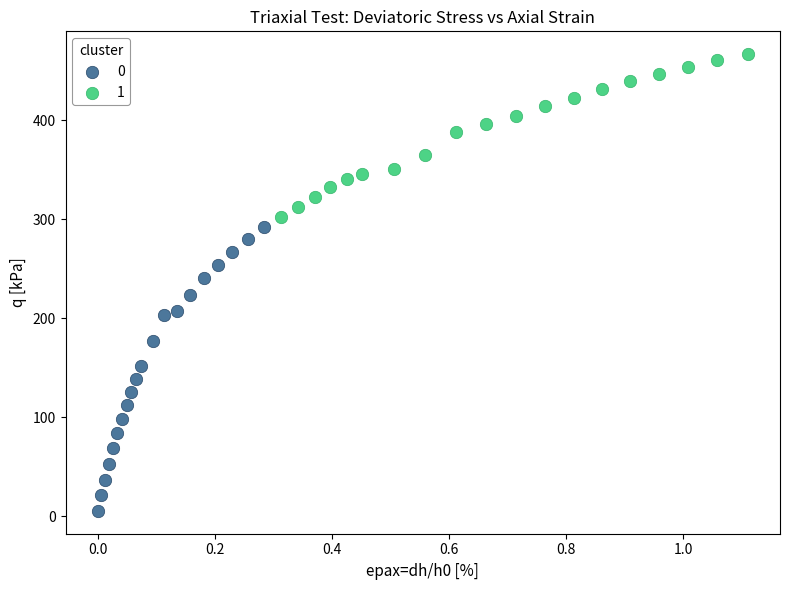

Which series contains the lowest Y value?

0